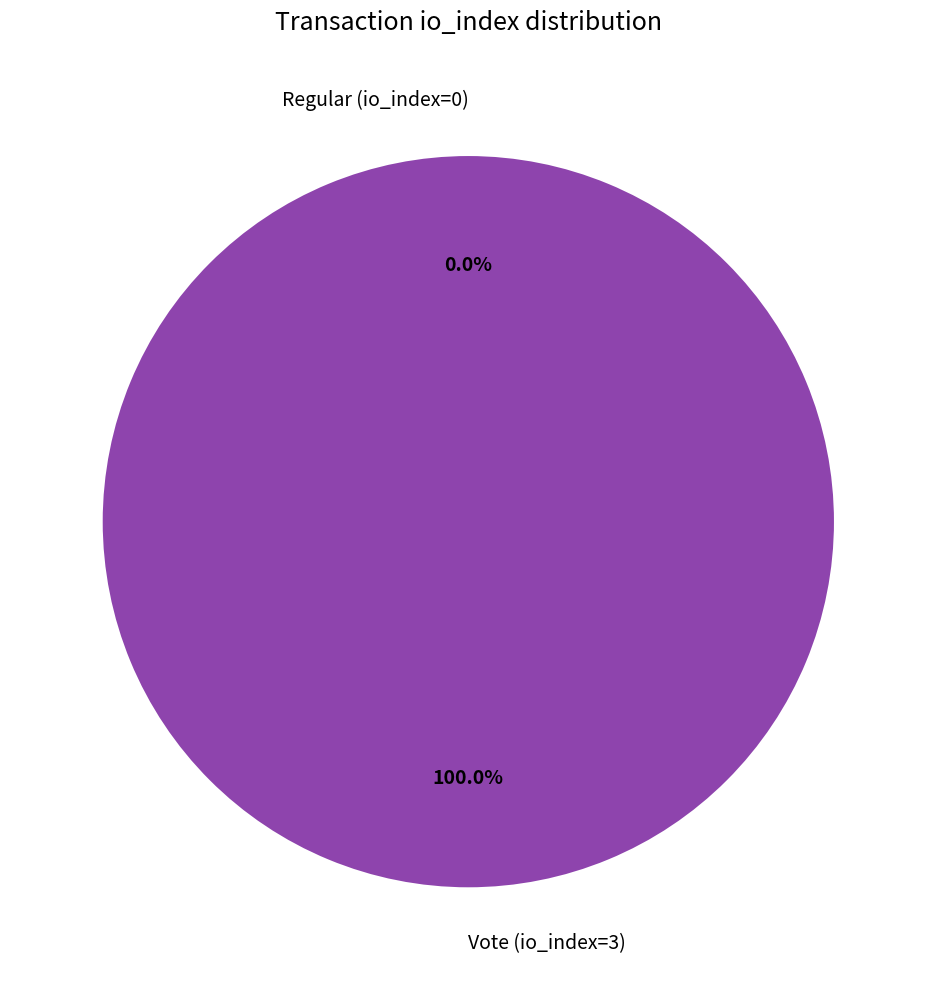

To the nearest percent, what is the difference between the Regular (io_index=0) and Vote (io_index=3) slice percentages?

100%